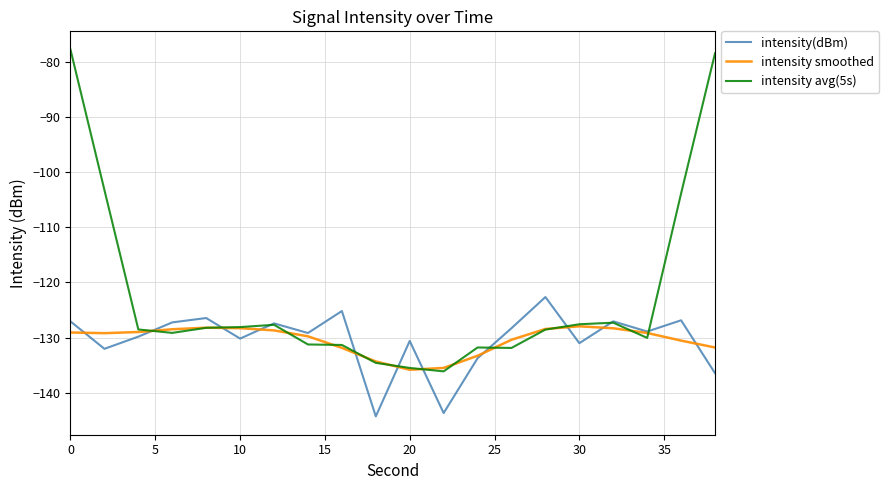

List the series in order of their peak value, highest first.

intensity avg(5s), intensity(dBm), intensity smoothed